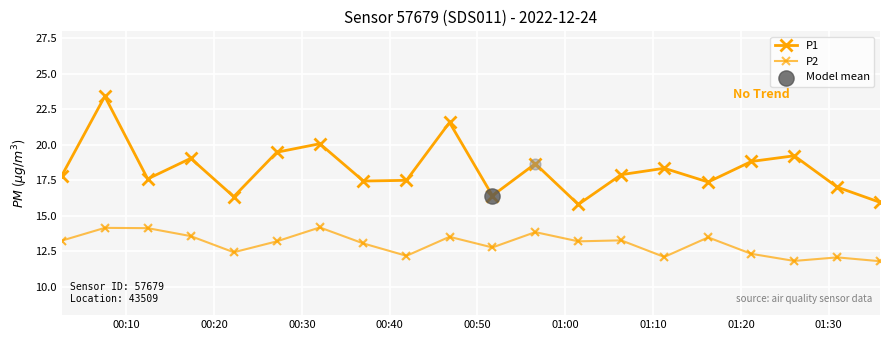

At how many categories does at least one series exceed 17?

16